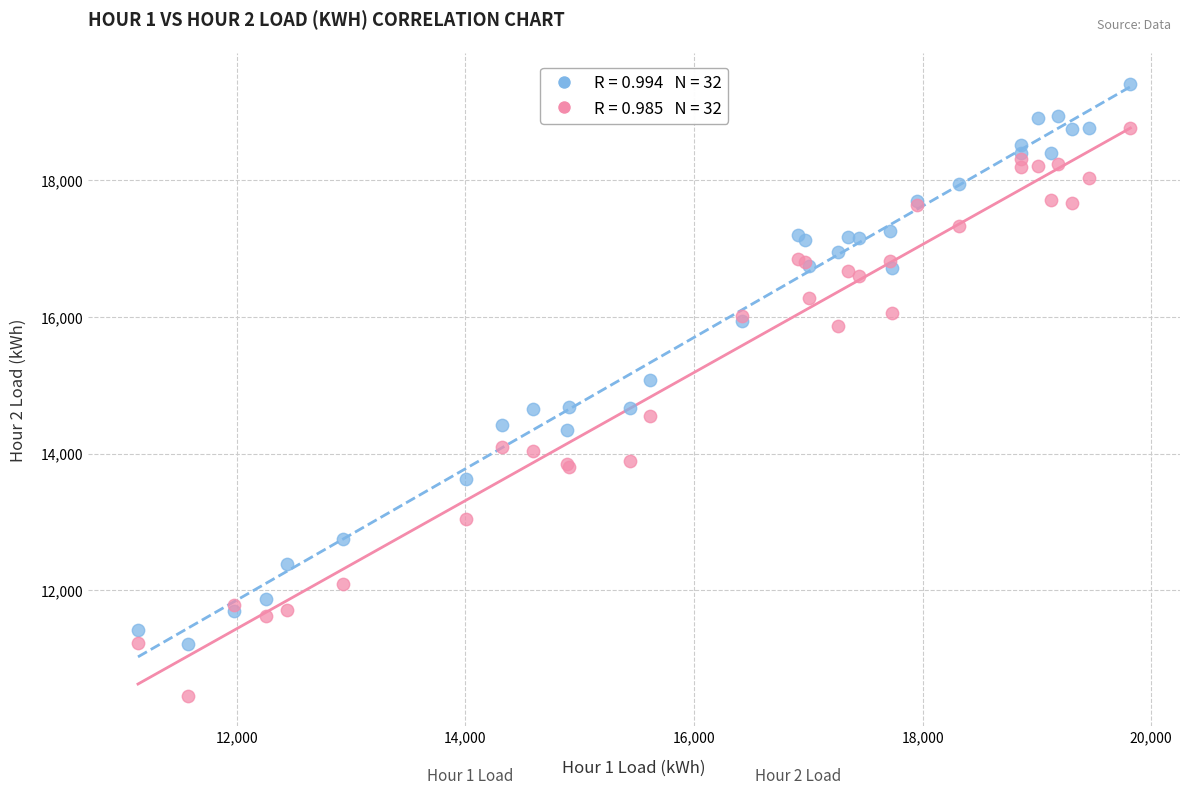

Across all series, what Y value is closest to 14937?

15083.7